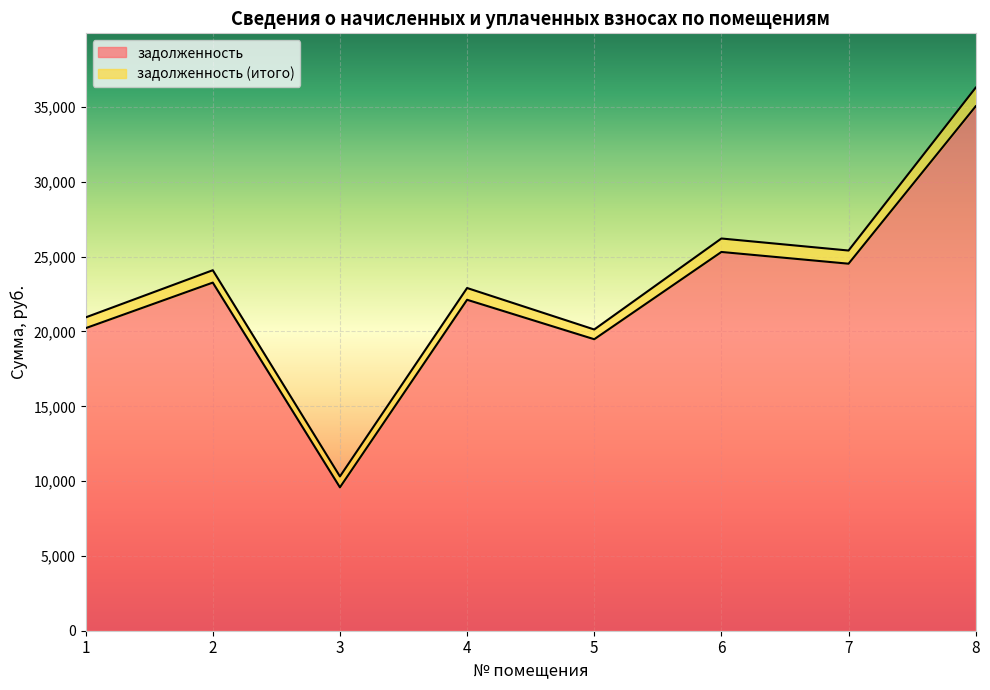

Does the chart display data point markers on the line(s)?

No